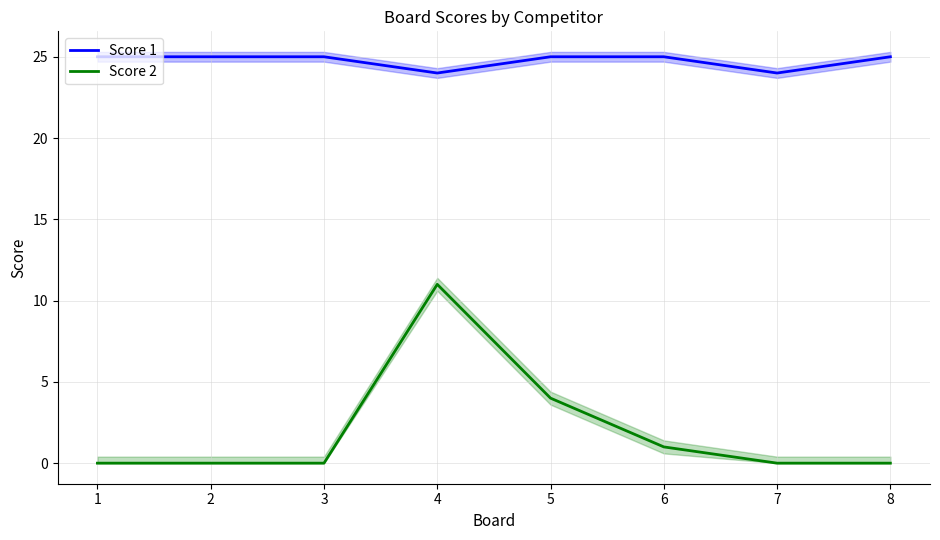

Which has a higher value, 4 or 3?

3